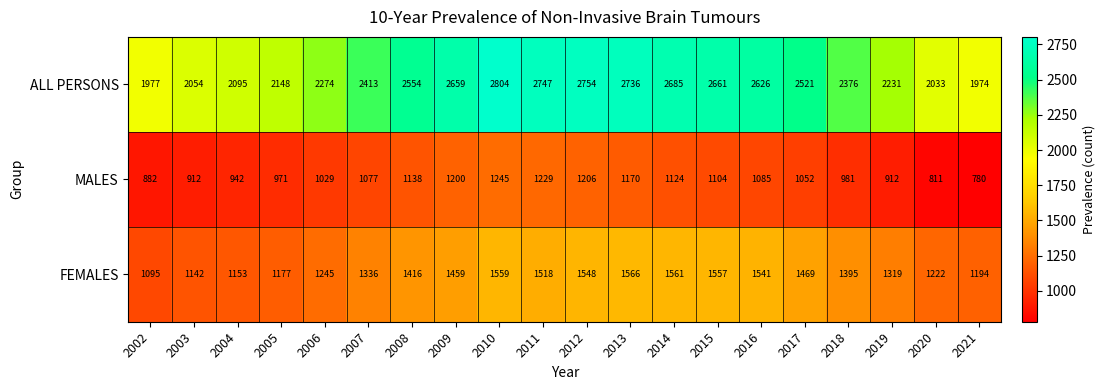

The value of ALL PERSONS at 2018 is 2376. True or false?

True